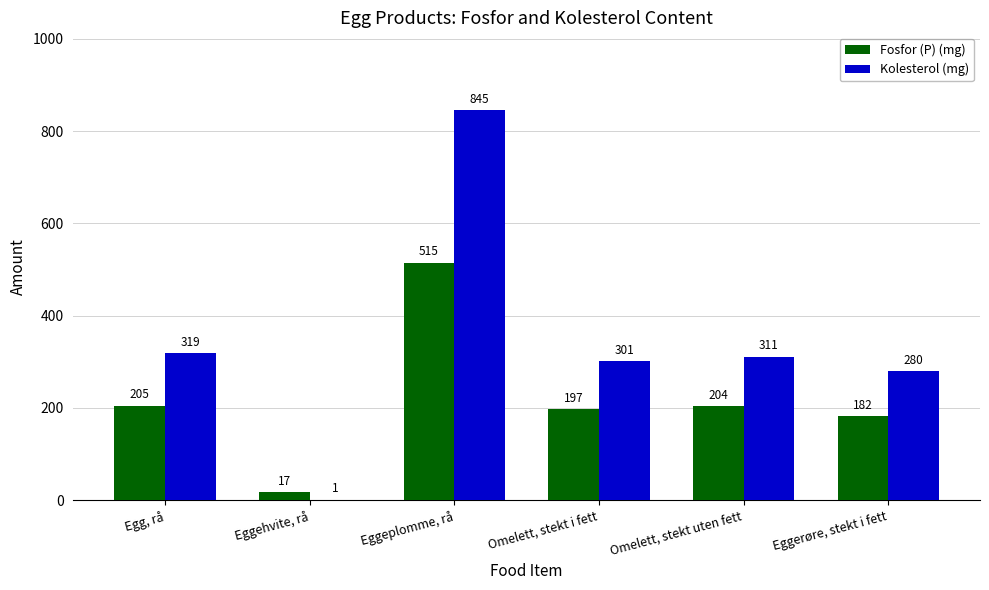

At which label does Fosfor (P) (mg) reach its peak?

Eggeplomme, rå